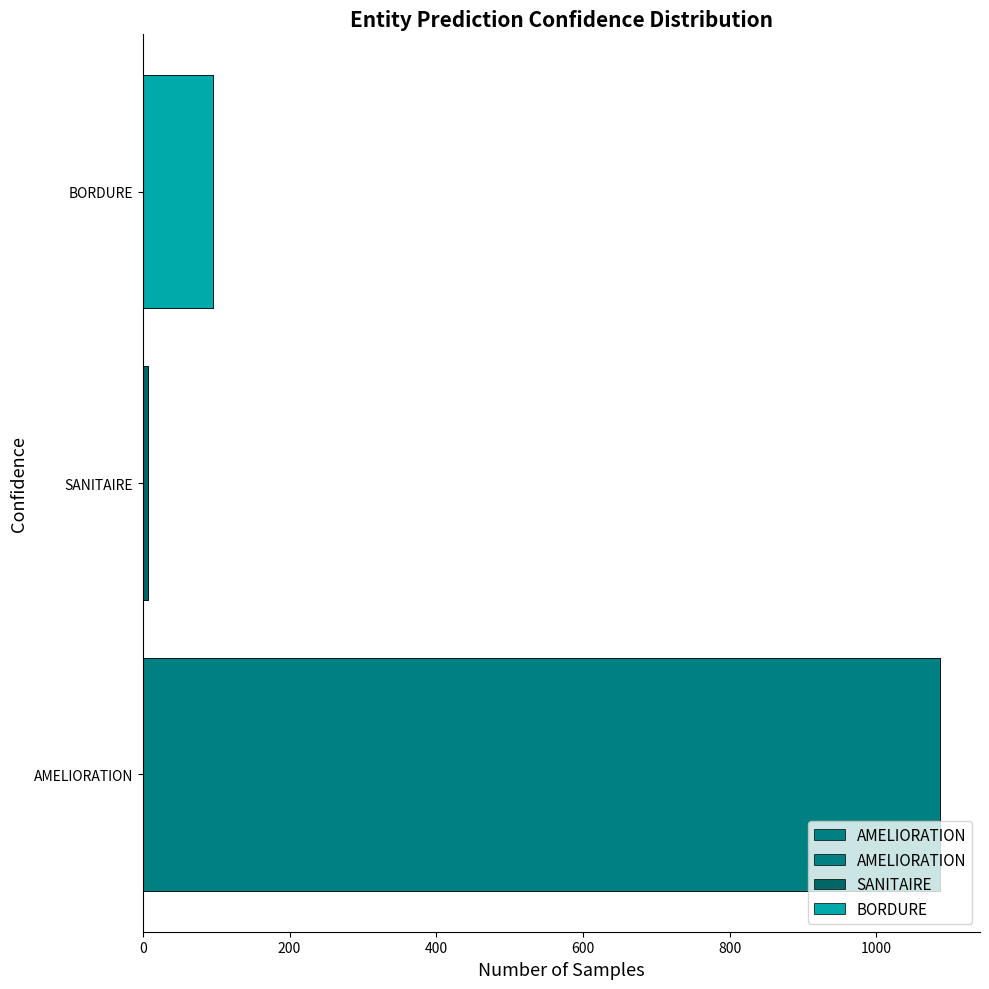

Is it true that the value at SANITAIRE is 1.7?

False